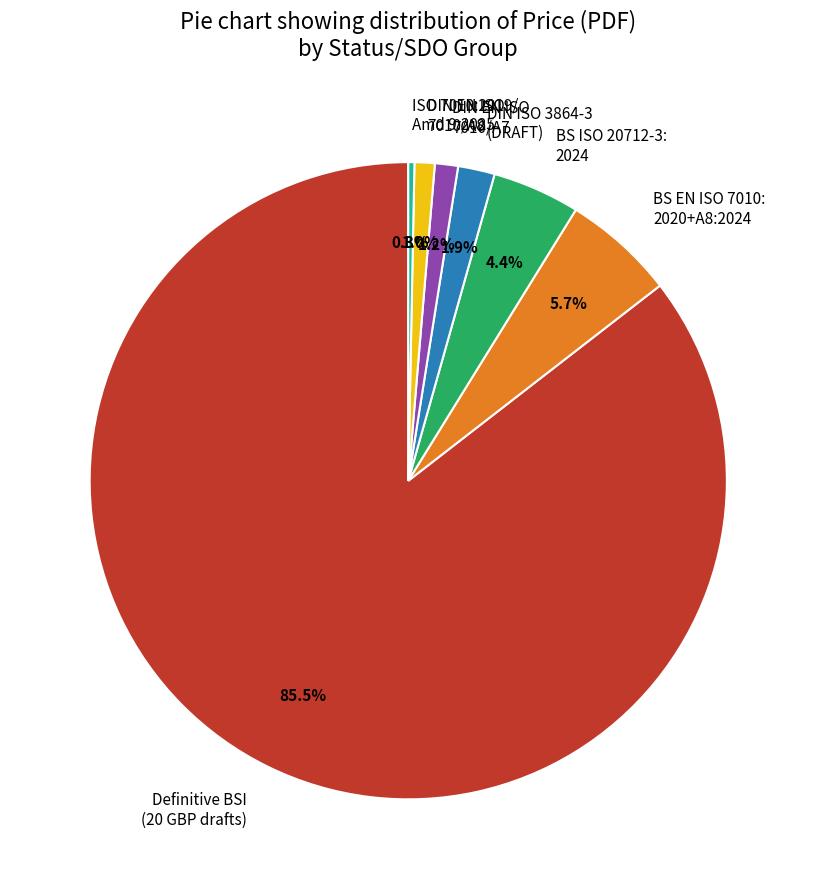

Which slice is the smallest?

ISO 7010:2019/ Amd 9:2025